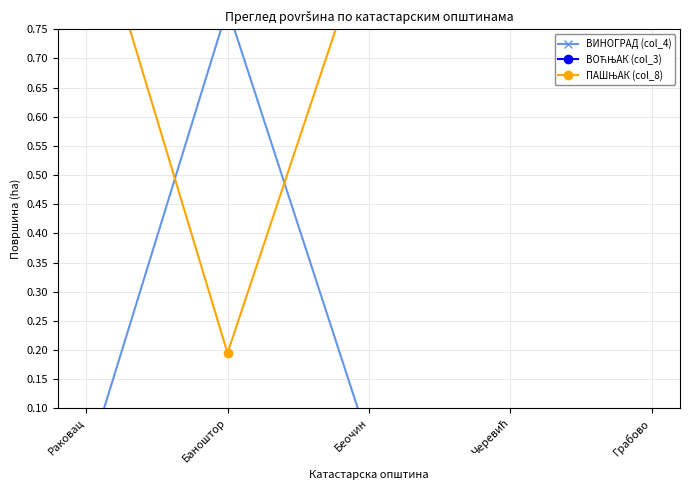

Rank the series at Черевић from highest to lowest value.

ПАШЊАК (col_8), ВОЋЊАК (col_3), ВИНОГРАД (col_4)